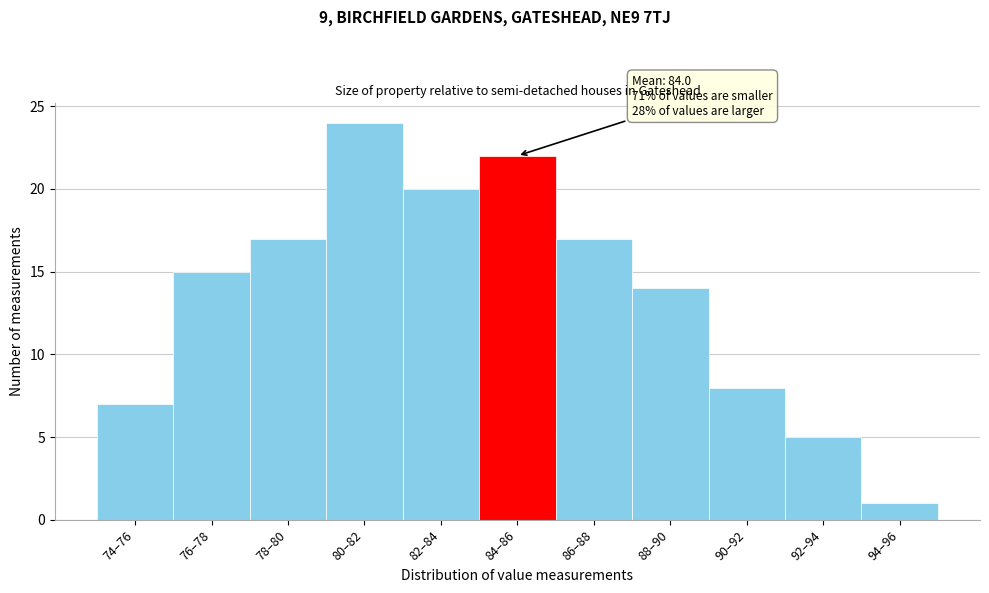

Reading left to right, list all the values displayed in this chart.

74–76=7	76–78=15	78–80=17	80–82=24	82–84=20	84–86=22	86–88=17	88–90=14	90–92=8	92–94=5	94–96=1